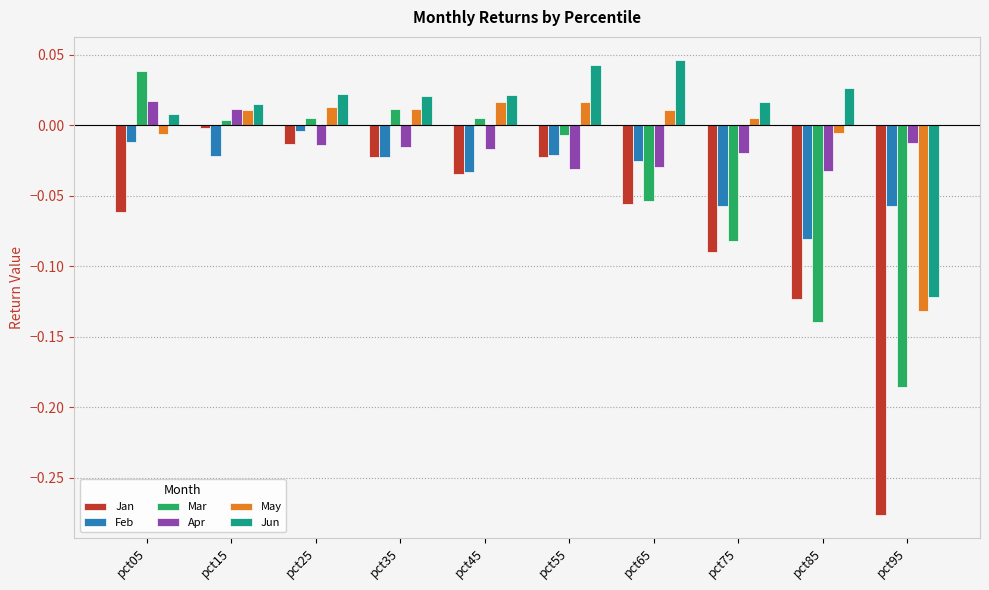

The value of Jun at pct95 is -0.2. True or false?

False